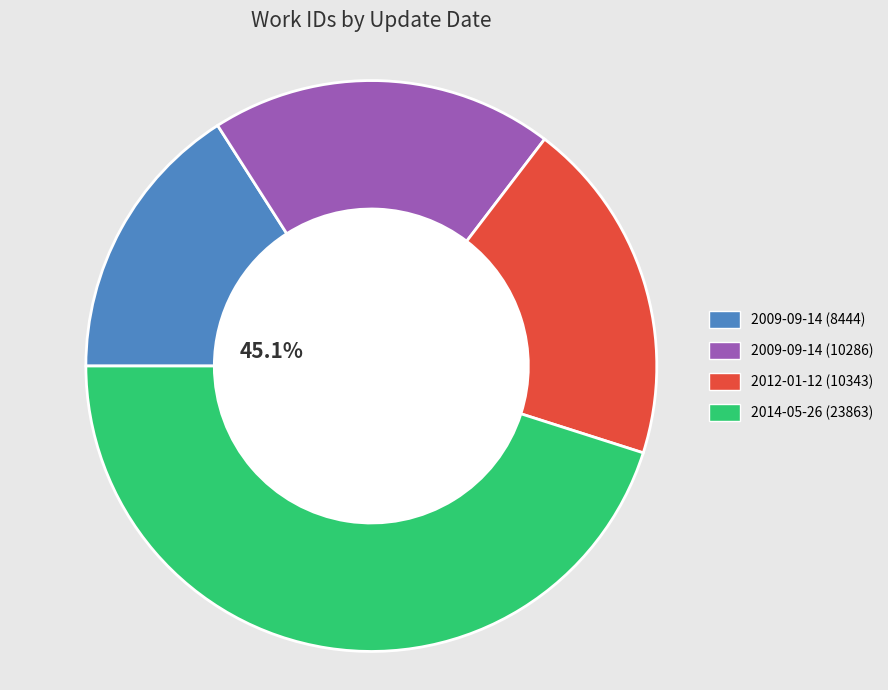

What percentage is NOT represented by 2012-01-12?

80.5%